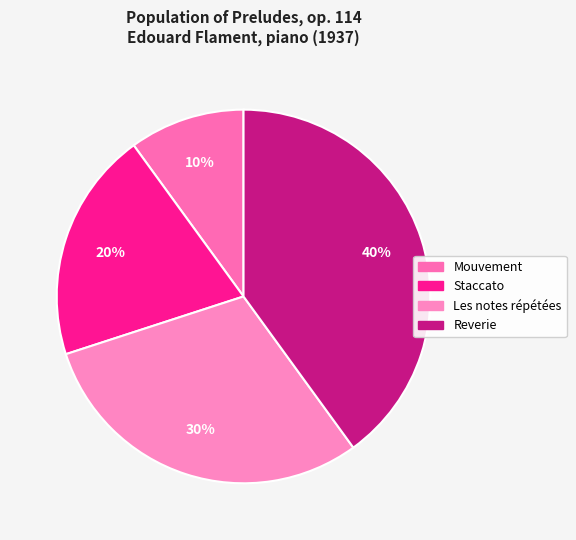

What is the largest slice in the pie chart?

Preludes, op. 114 - Reverie